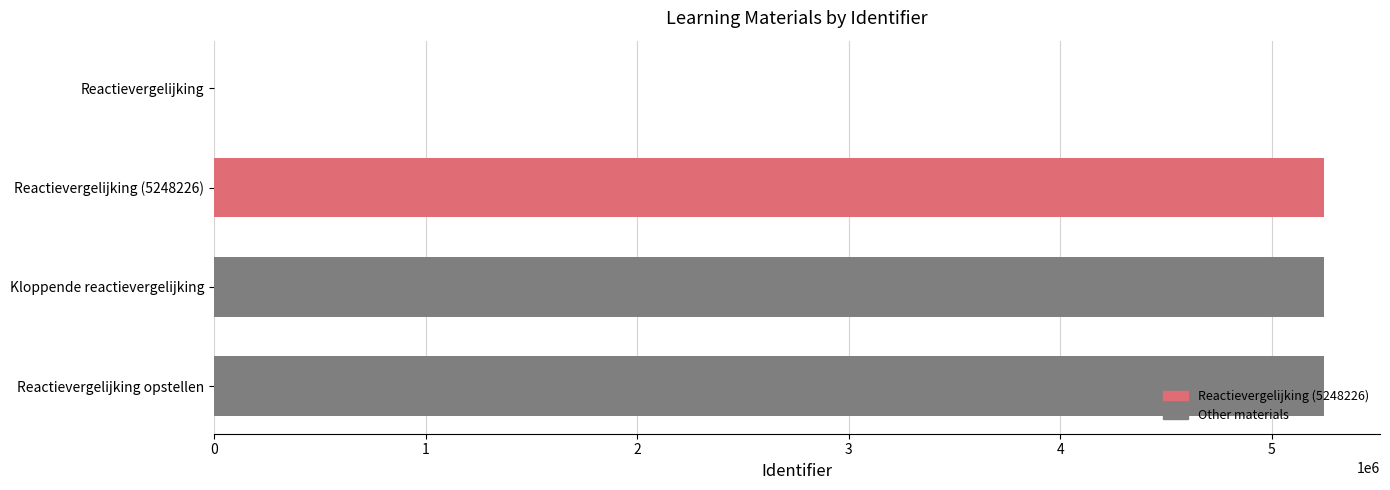

What is the average value?

3936176